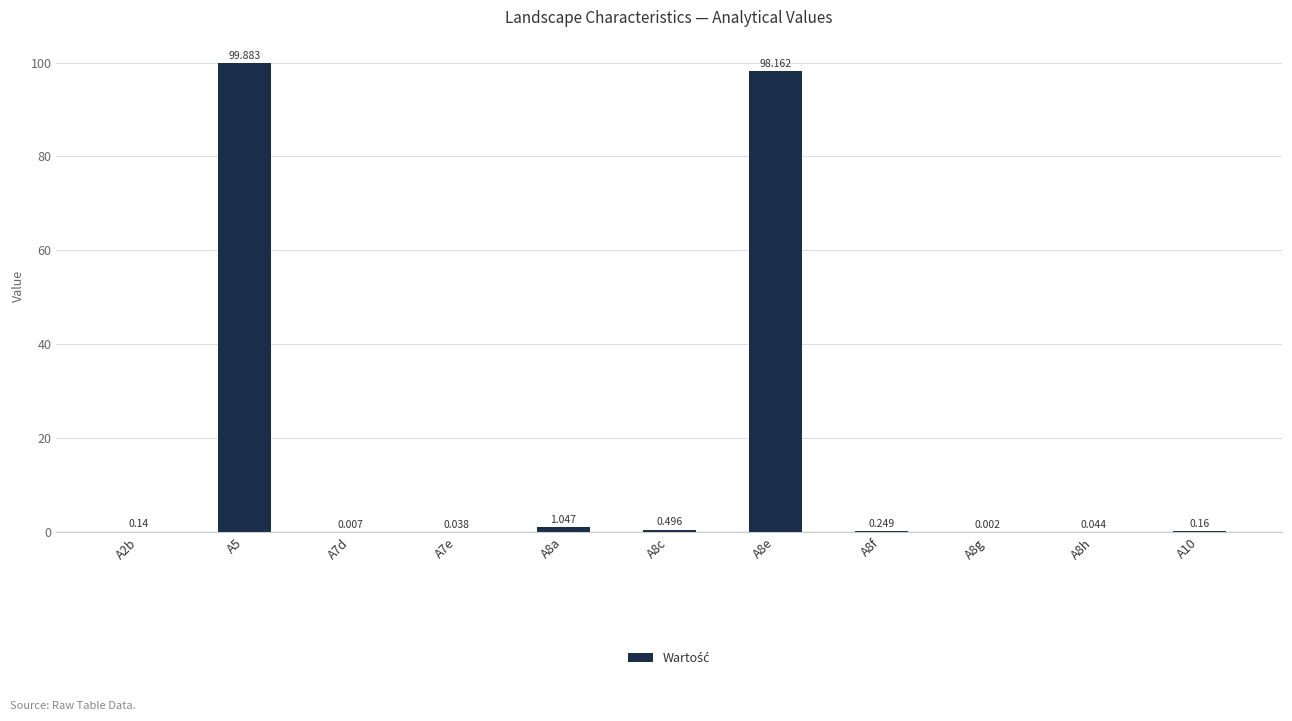

How many categories are shown in the chart?

11